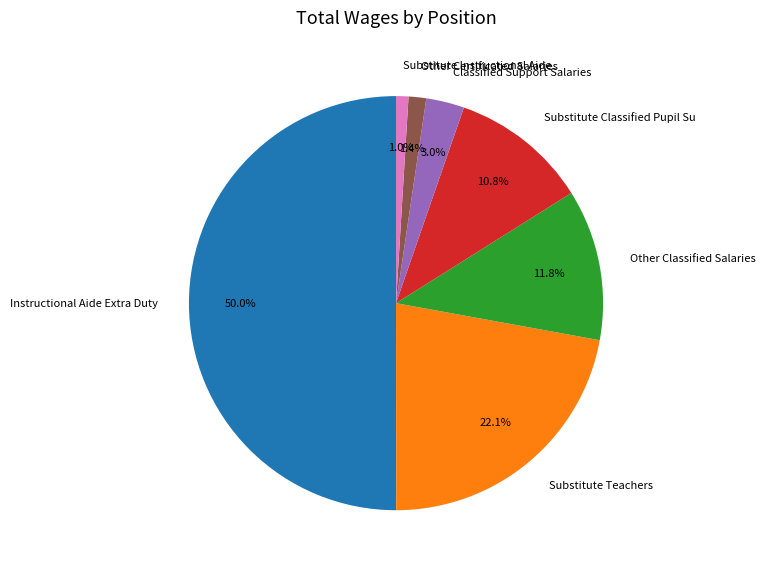

Which slice is the largest?

Instructional Aide Extra Duty